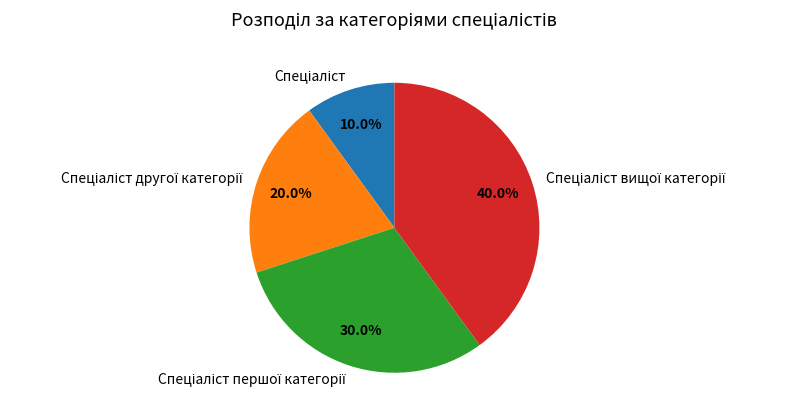

Is there a majority slice in this chart?

No